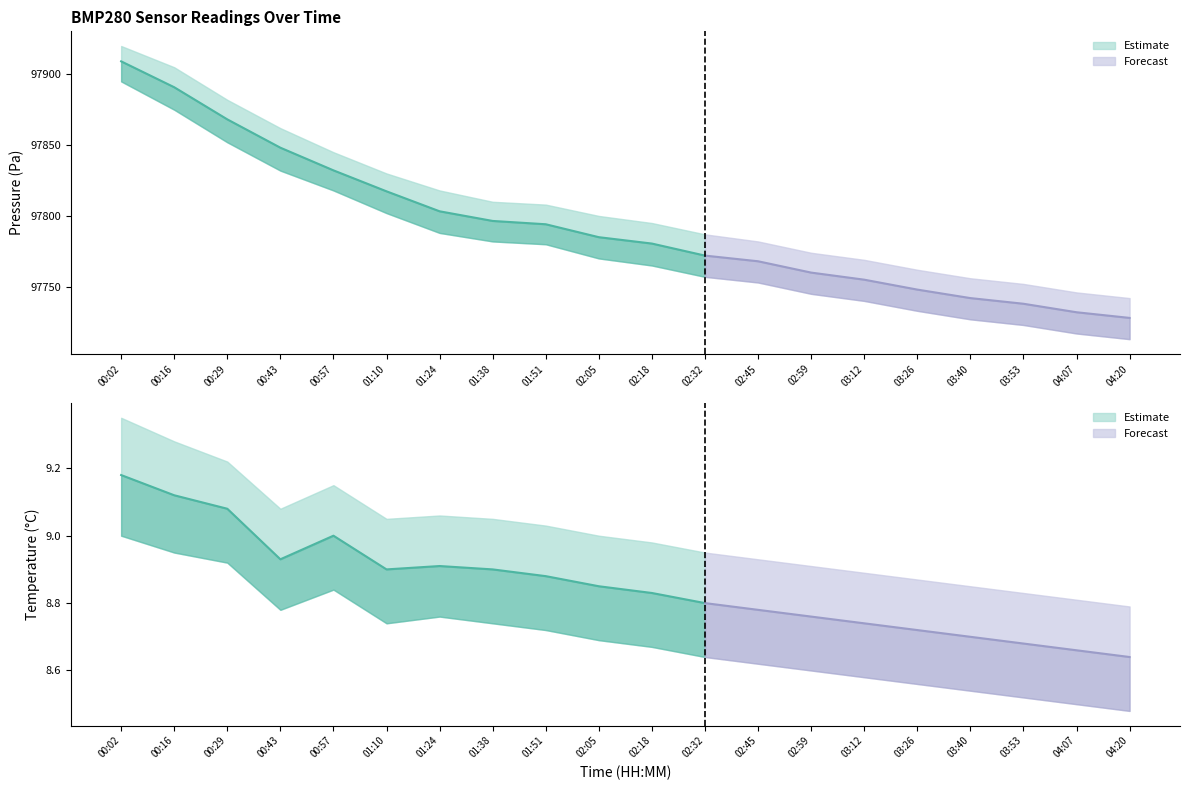

True or false: pressure and temperature intersect in this chart.

False